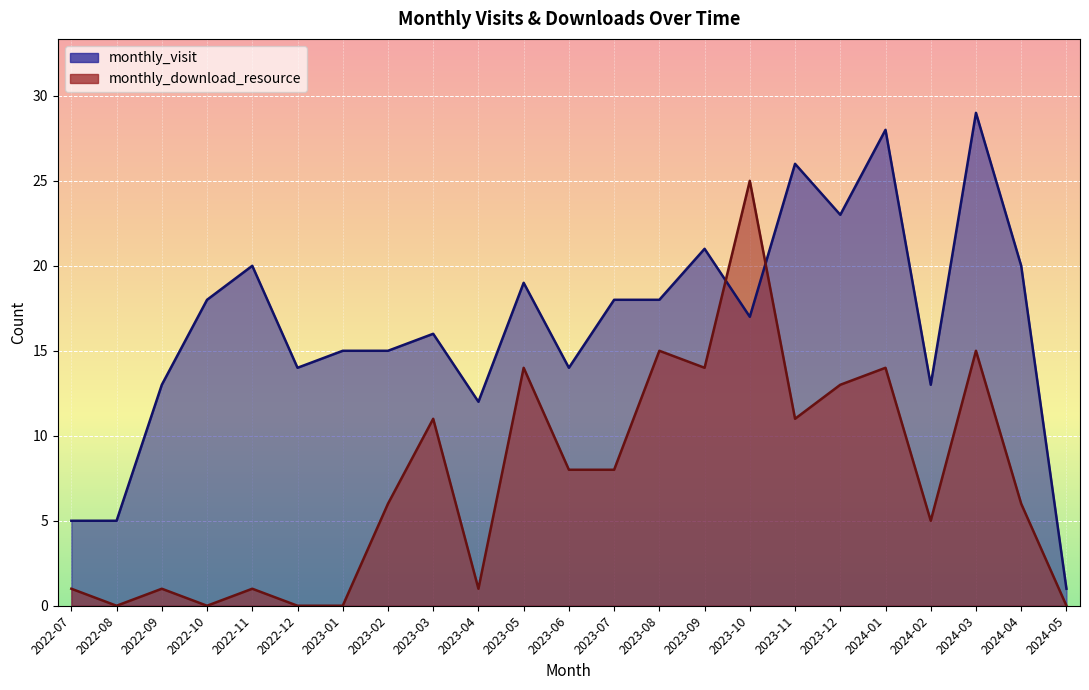

Reading right to left, transcribe all the data shown in this chart.

monthly_visit: 1	20	29	13	28	23	26	17	21	18	18	14	19	12	16	15	15	14	20	18	13	5	5
monthly_download_resource: 0	6	15	5	14	13	11	25	14	15	8	8	14	1	11	6	0	0	1	0	1	0	1